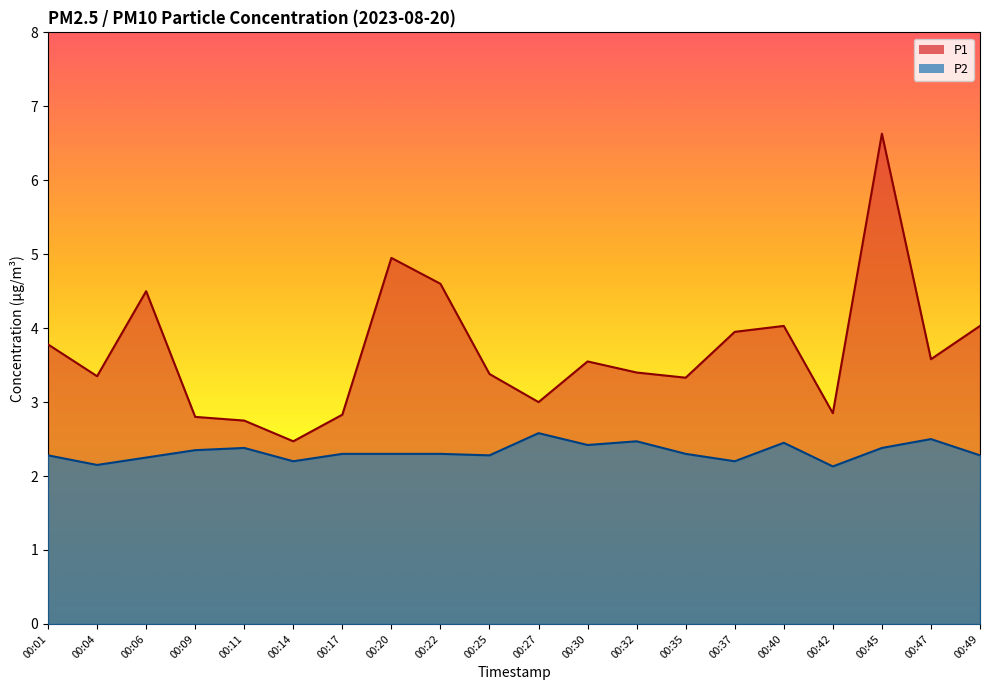

How many lines are shown in the chart?

2